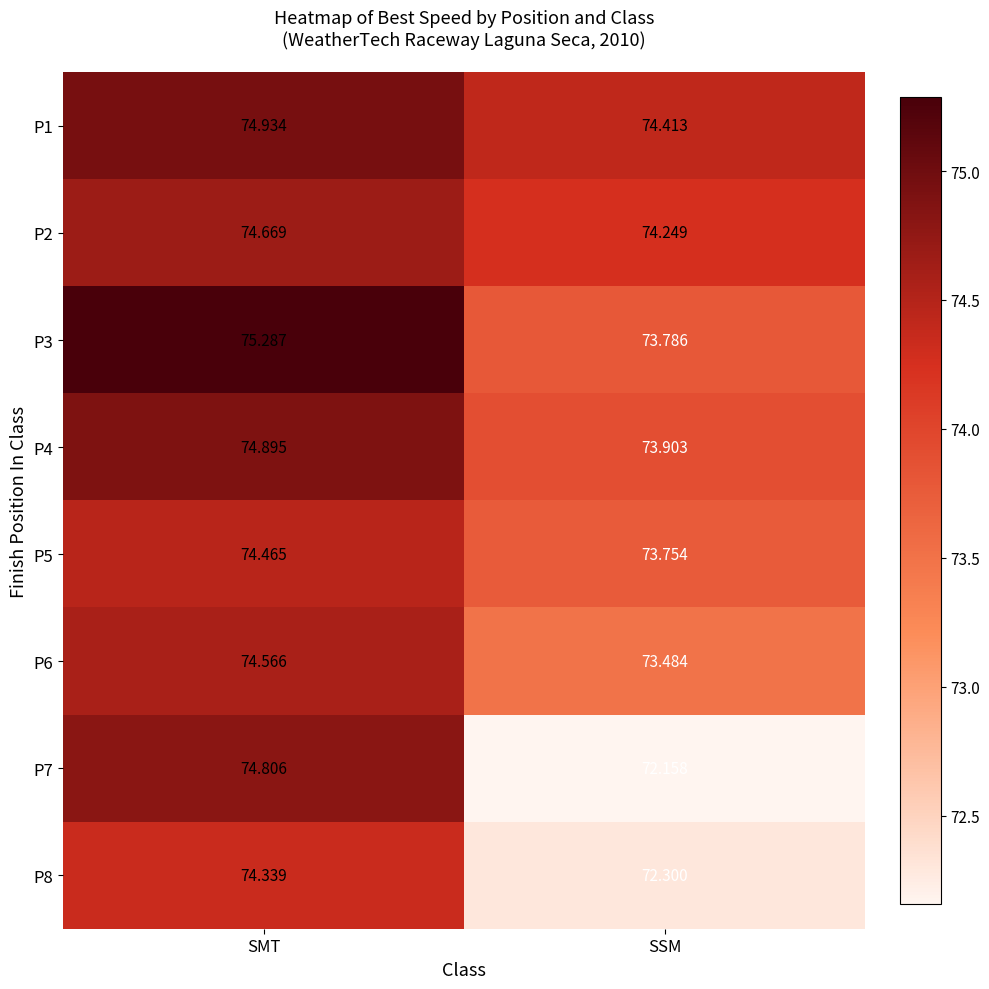

Which category has the lowest value across all series?

SSM